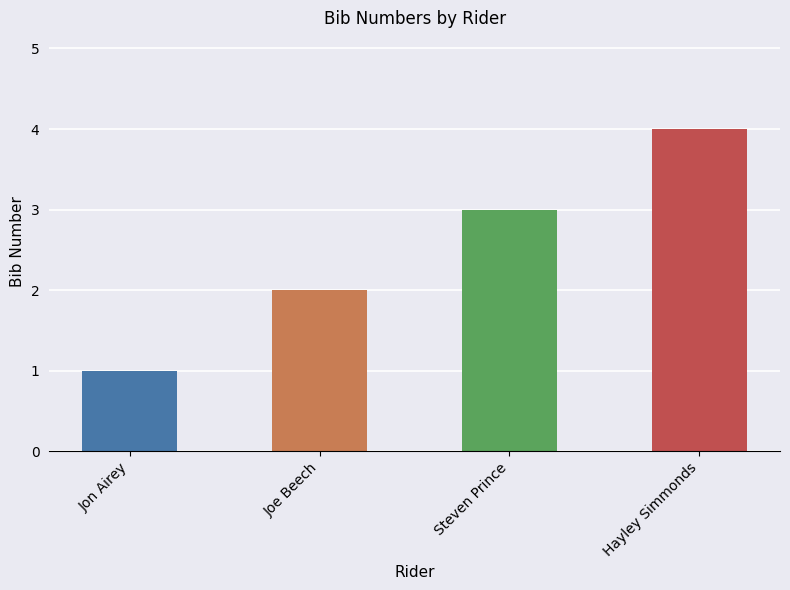

Reading left to right, list all the values displayed in this chart.

Jon Airey=1	Joe Beech=2	Steven Prince=3	Hayley Simmonds=4